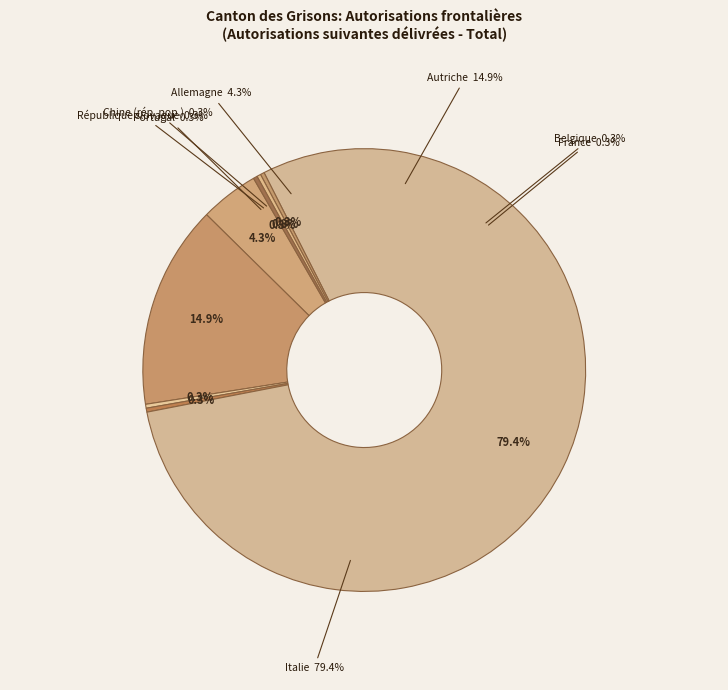

True or false: République slovaque accounts for 0% of the total.

True